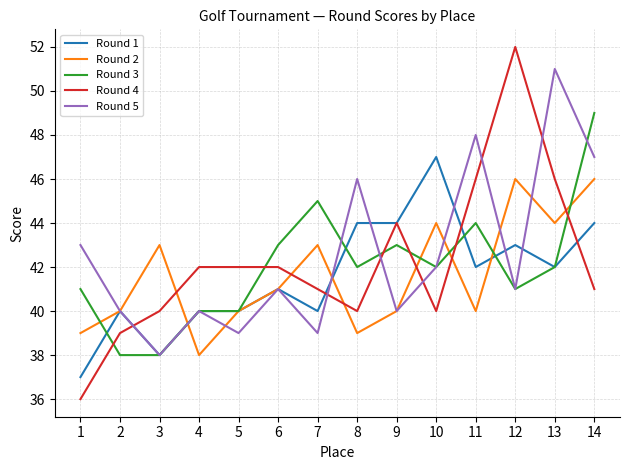

Where is Round 4 nearest to the value 44?

9